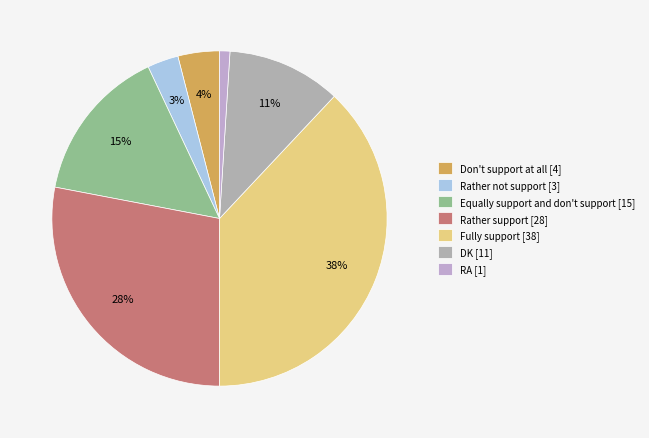

To the nearest percent, what is the difference between the Fully support and DK slice percentages?

27%